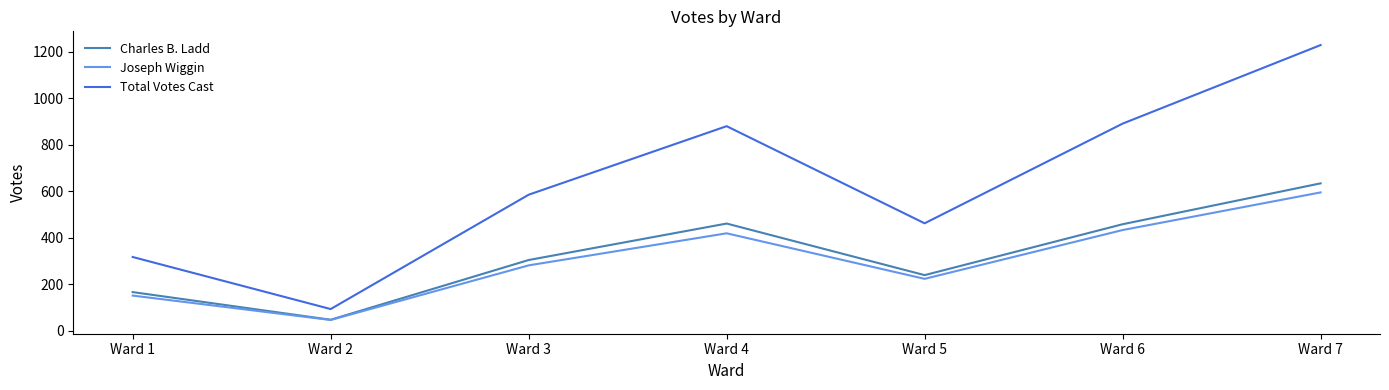

How many values in the Total Votes Cast series are below 585?

3